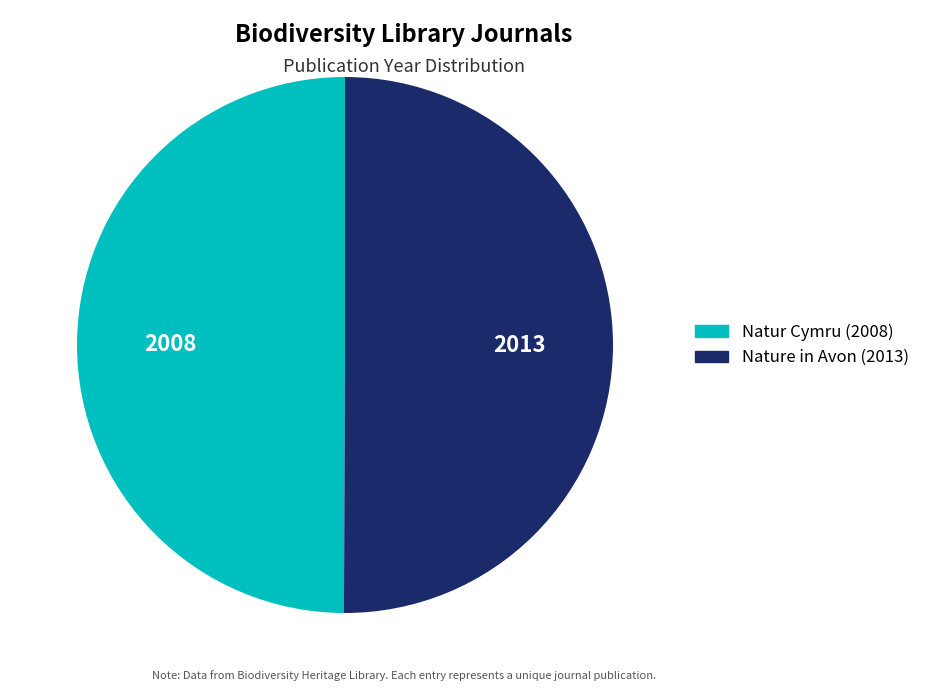

What is the ratio of the value at Natur Cymru (2008) to the value at Nature in Avon (2013)?

1.0